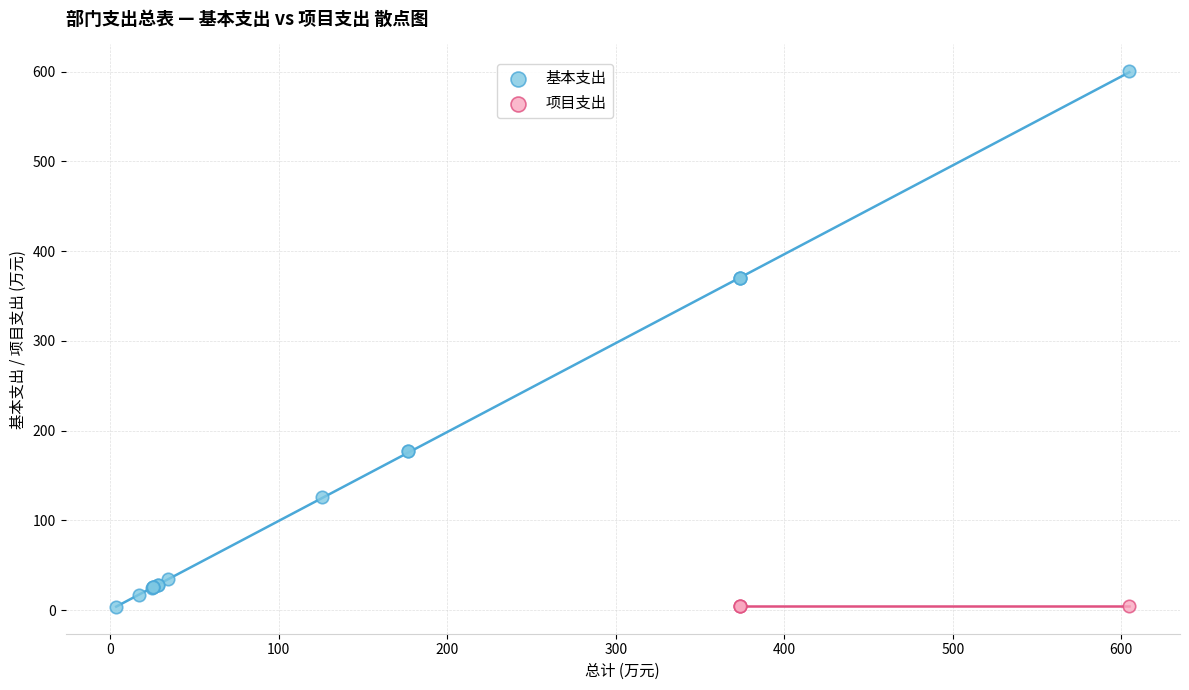

Which series contains the highest Y value?

基本支出